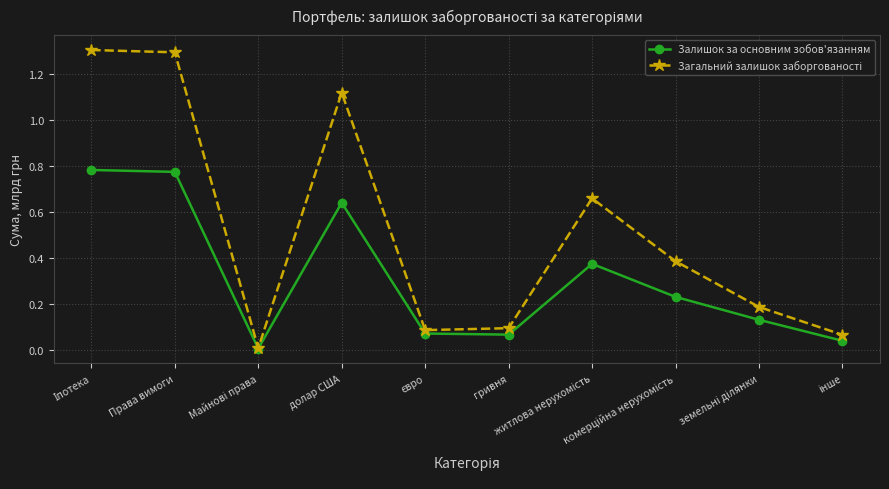

What is the maximum value shown in the chart?

1.3